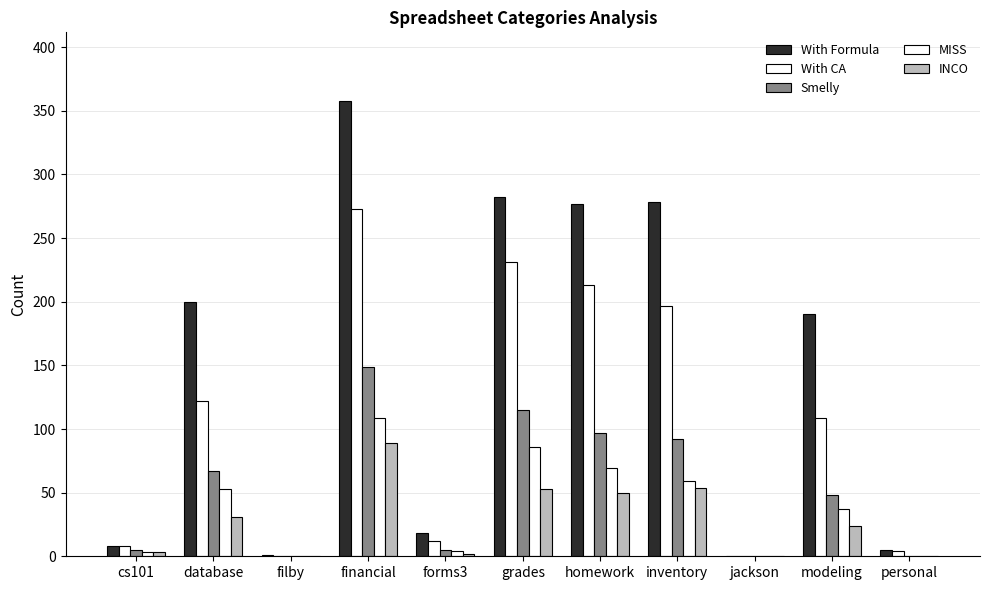

Reading right to left, list all the values displayed in this chart.

With Formula: personal=5	modeling=190	jackson=0	inventory=278	homework=277	grades=282	forms3=18	financial=358	filby=1	database=200	cs101=8
With CA: personal=4	modeling=109	jackson=0	inventory=197	homework=213	grades=231	forms3=12	financial=273	filby=0	database=122	cs101=8
Smelly: personal=0	modeling=48	jackson=0	inventory=92	homework=97	grades=115	forms3=5	financial=149	filby=0	database=67	cs101=5
MISS: personal=0	modeling=37	jackson=0	inventory=59	homework=69	grades=86	forms3=4	financial=109	filby=0	database=53	cs101=3
INCO: personal=0	modeling=24	jackson=0	inventory=54	homework=50	grades=53	forms3=2	financial=89	filby=0	database=31	cs101=3